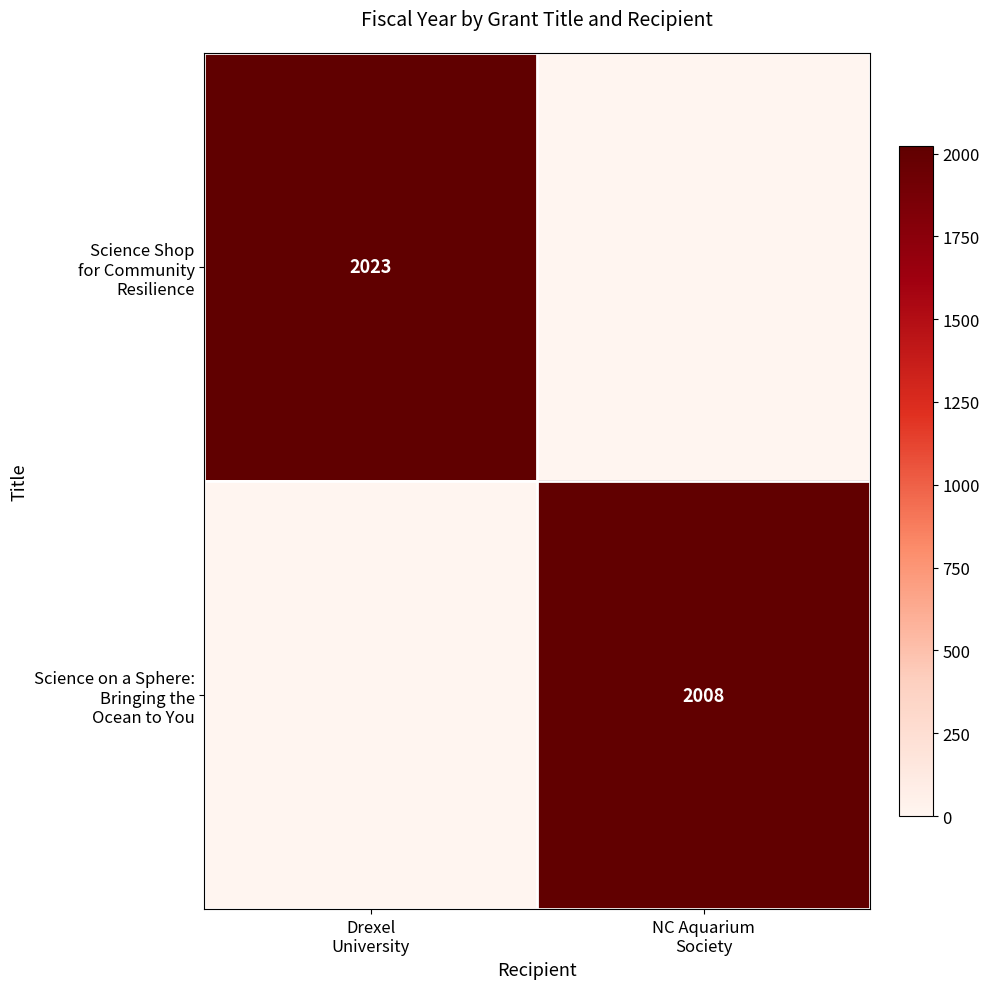

What is the difference between the maximum and minimum values in the Science Shop for Community Resilience series?

2023